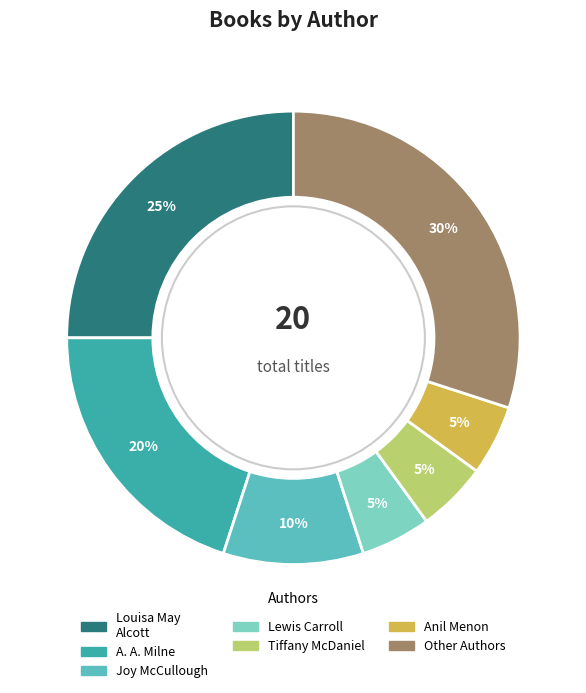

Is there a majority slice in this chart?

No